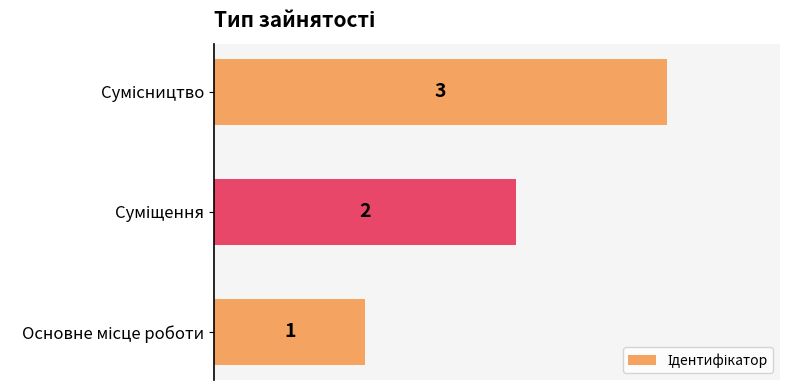

What is the greatest value displayed?

3